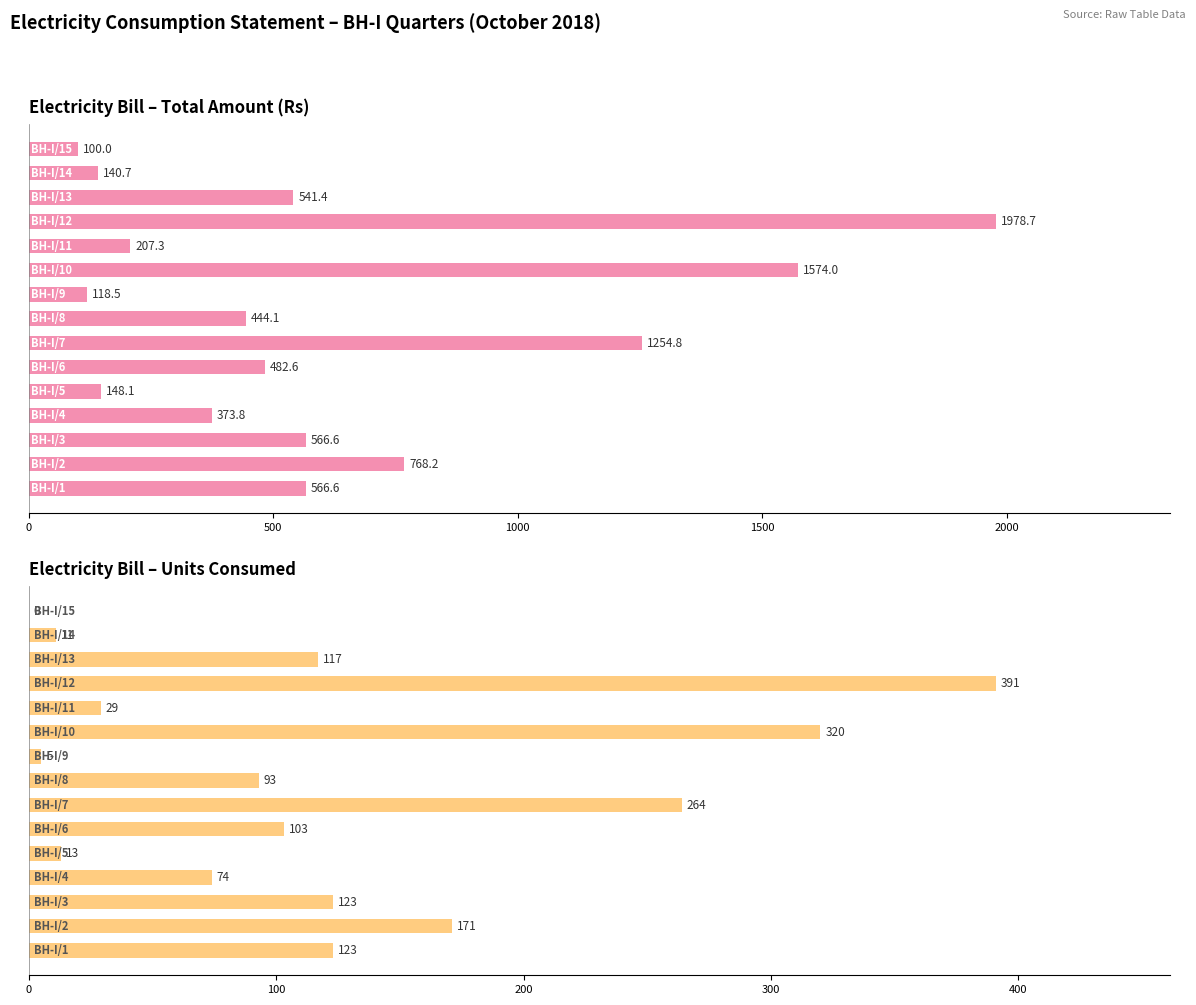

What is the maximum value shown in the chart?

1978.7